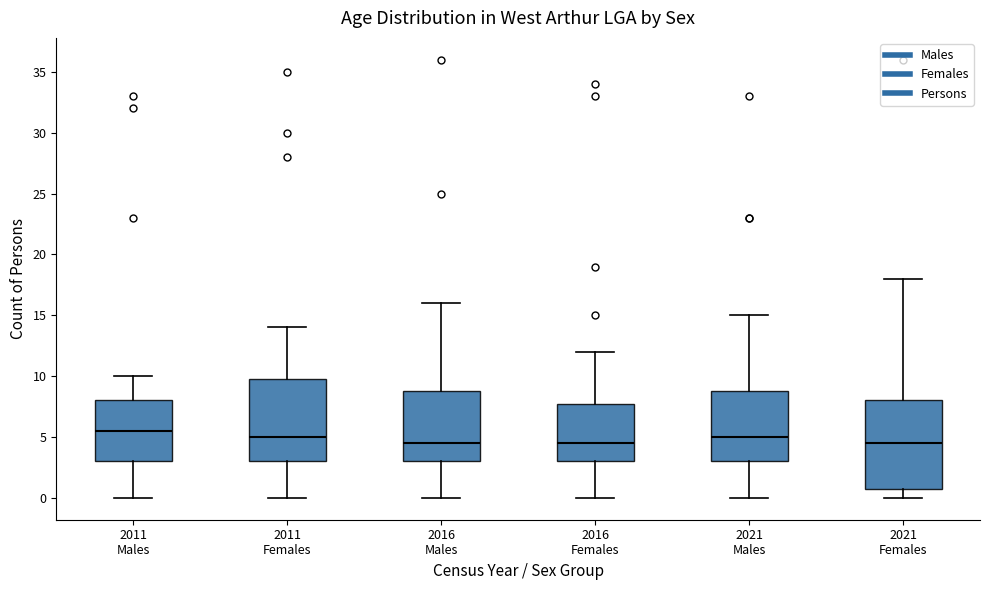

Which box's median line is the highest?

2011 Males